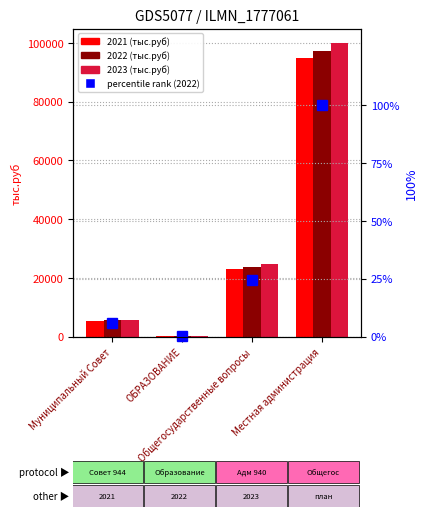

Rank the categories by value from lowest to highest.

ОБРАЗОВАНИЕ, Муниципальный Совет, Общегосударственные вопросы, Местная администрация